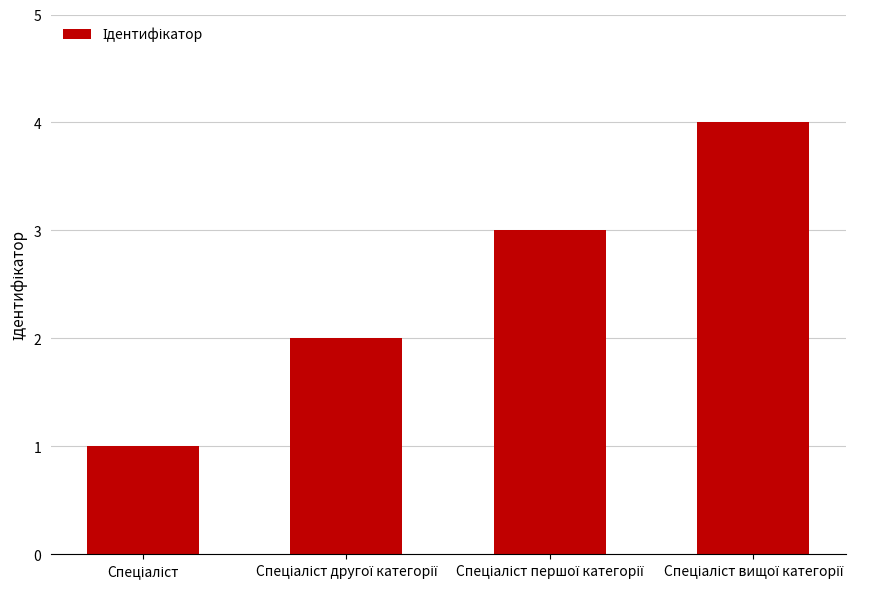

Does the chart contain stacked bars?

No